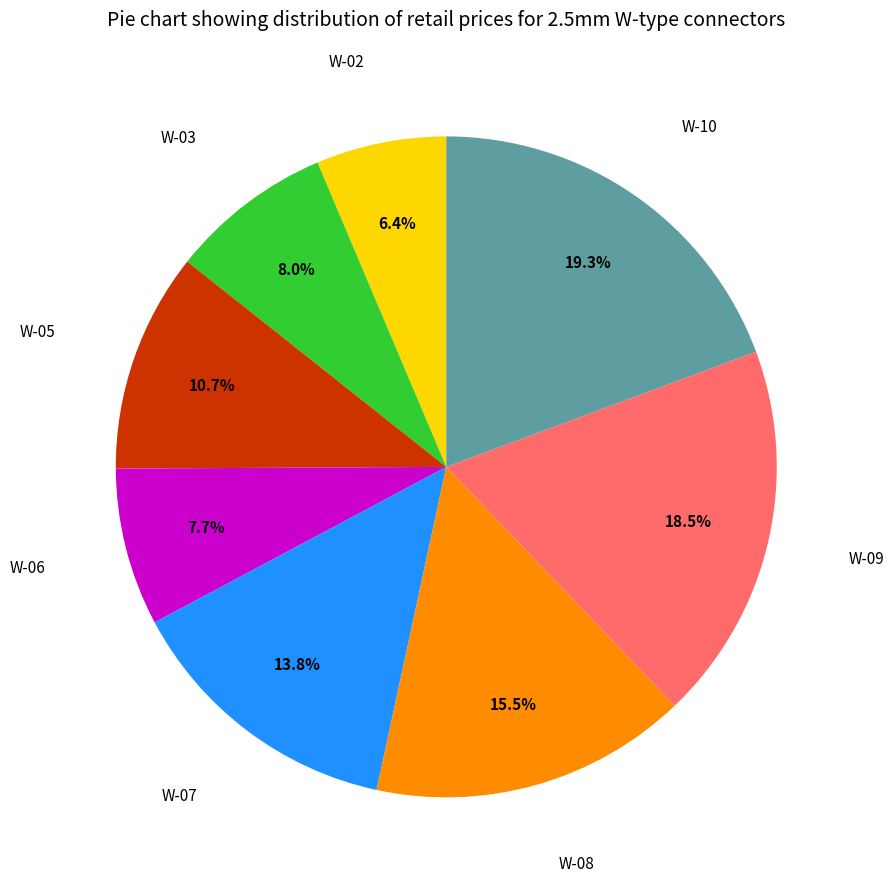

Is there any slice that represents more than half of the pie?

No